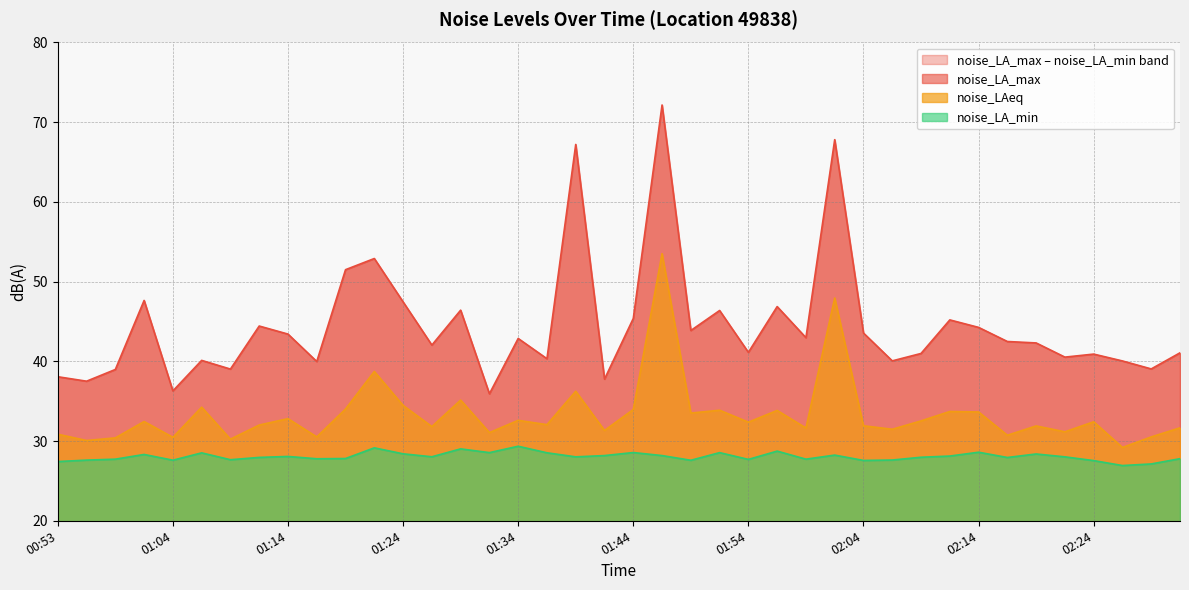

How many data points in noise_LA_max are less than 42?

18